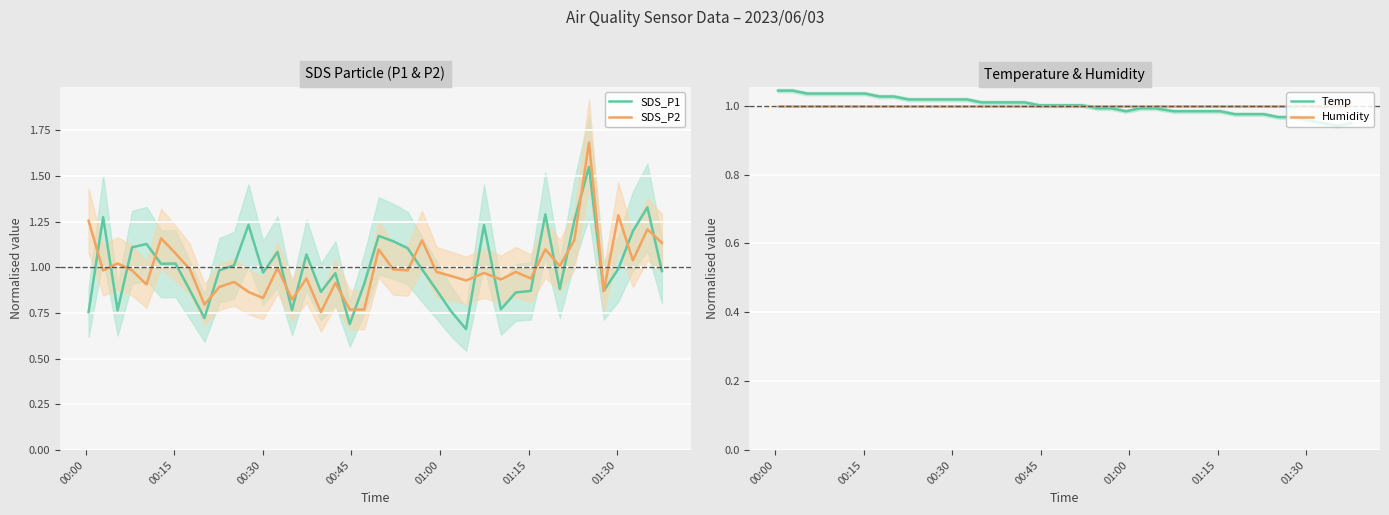

What is the highest value of the SDS_P2 series?

1.7